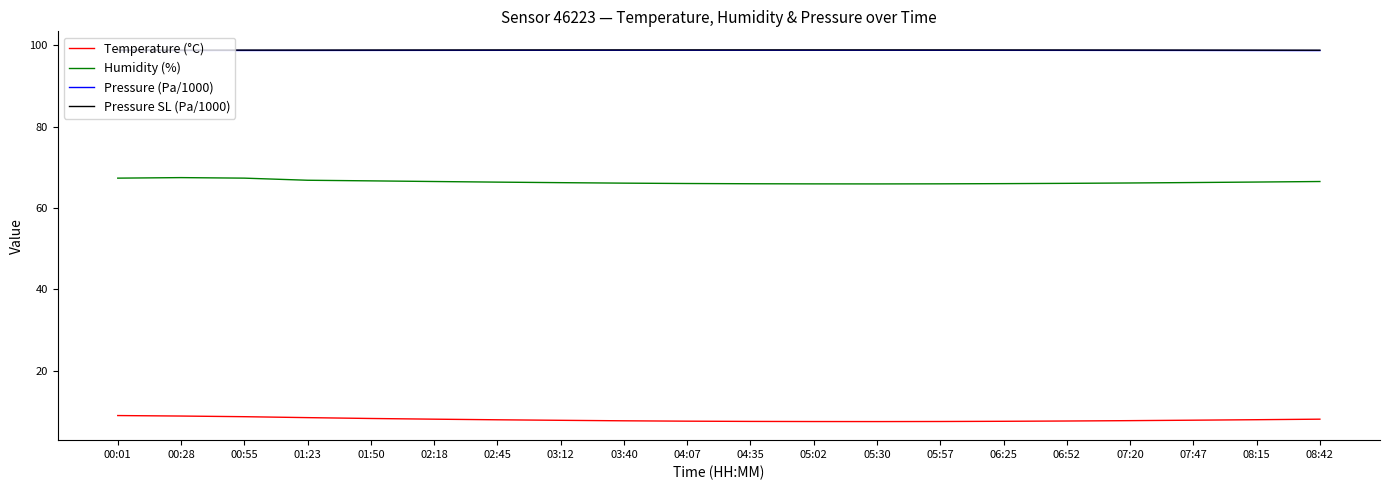

What is the smallest value displayed?

7.5